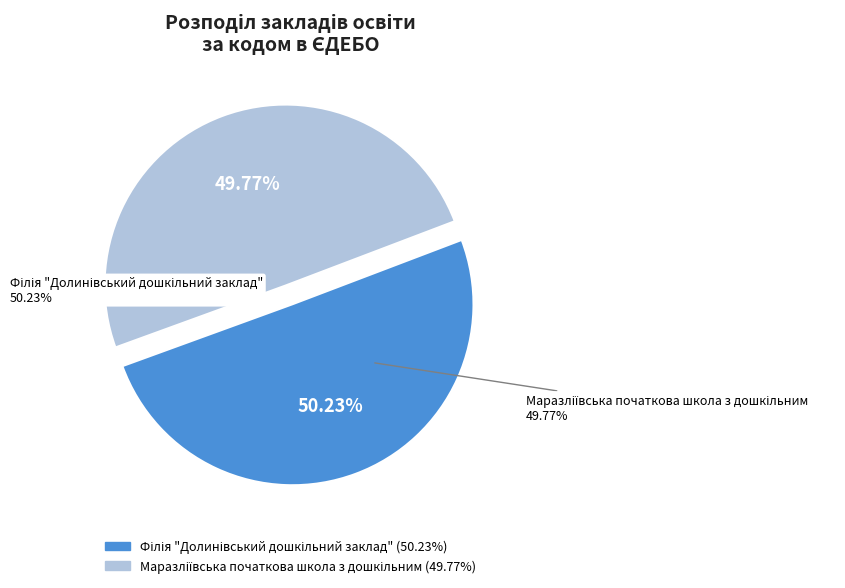

Which has a higher value, Маразліївська початкова школа з дошкільним or Філія "Долинівський дошкільний заклад"?

Філія "Долинівський дошкільний заклад"